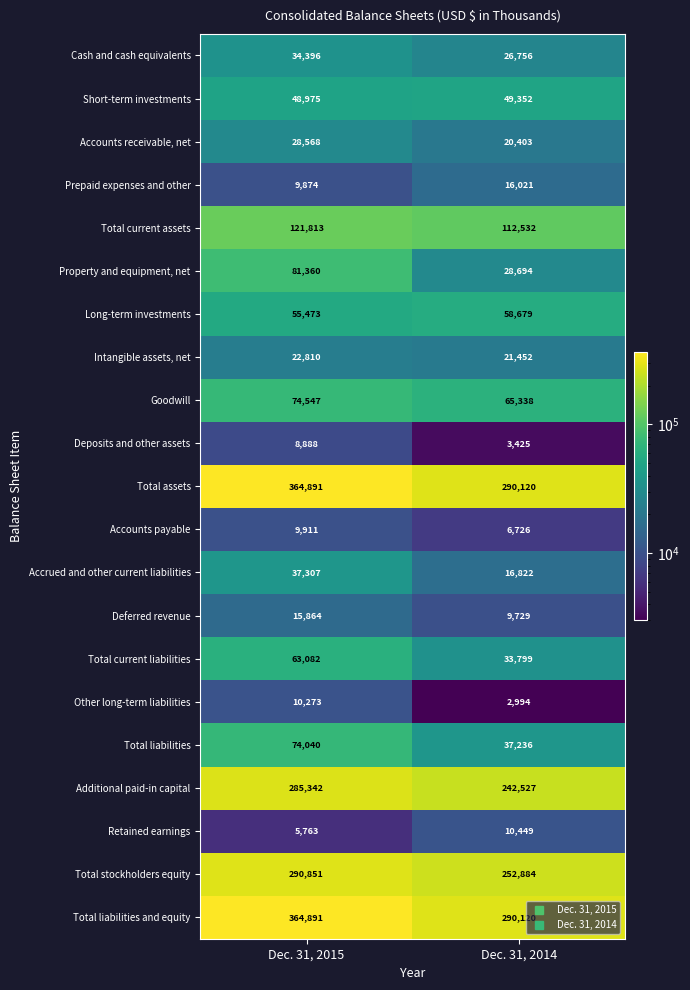

List the labels in order of Total liabilities value, smallest first.

Dec. 31, 2014, Dec. 31, 2015